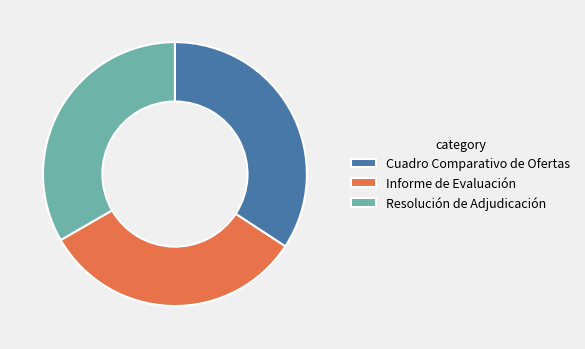

Which has a higher value, Resolución de Adjudicación or Cuadro Comparativo de Ofertas?

Cuadro Comparativo de Ofertas